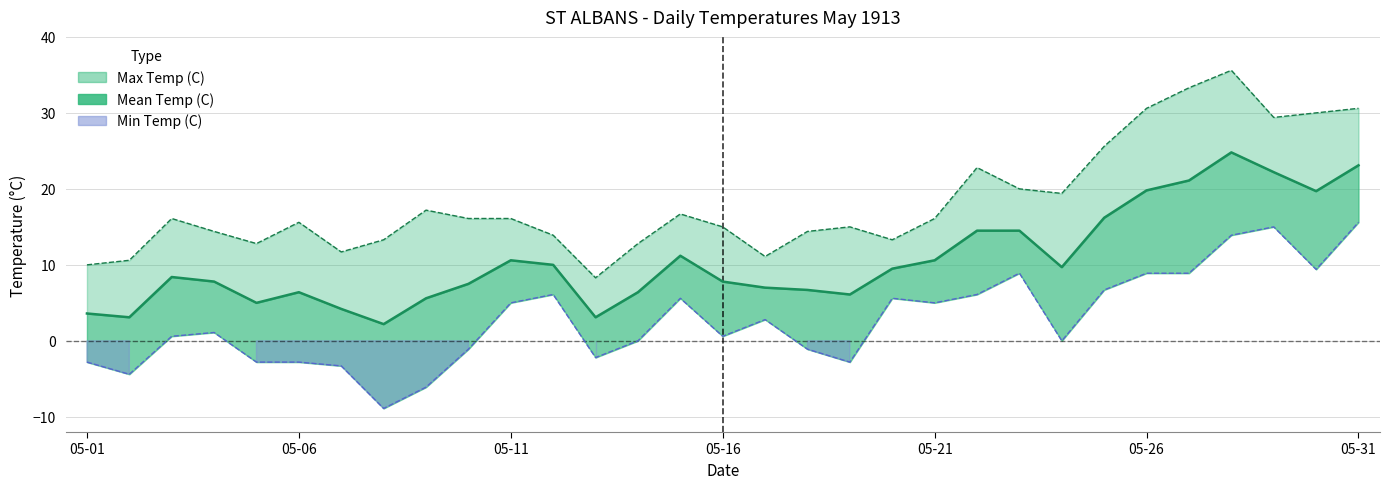

How many interior local peaks does the Min Temp (C) series have?

7